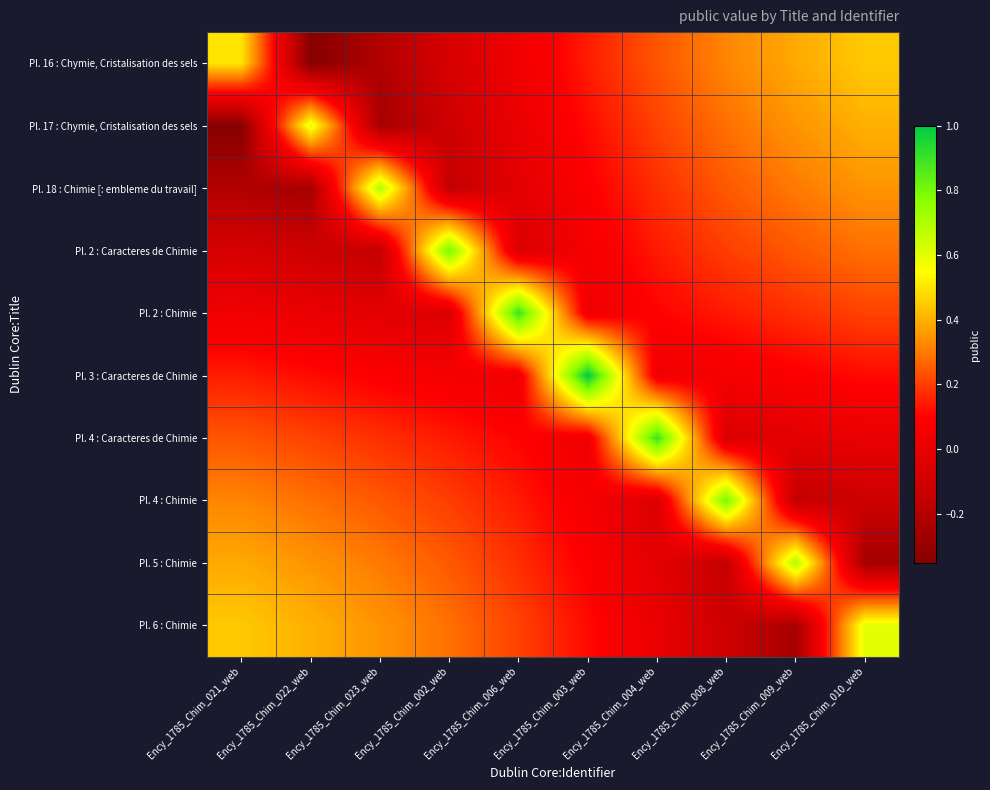

At which category is the sum across all series the highest?

Ency_1785_Chim_010_web